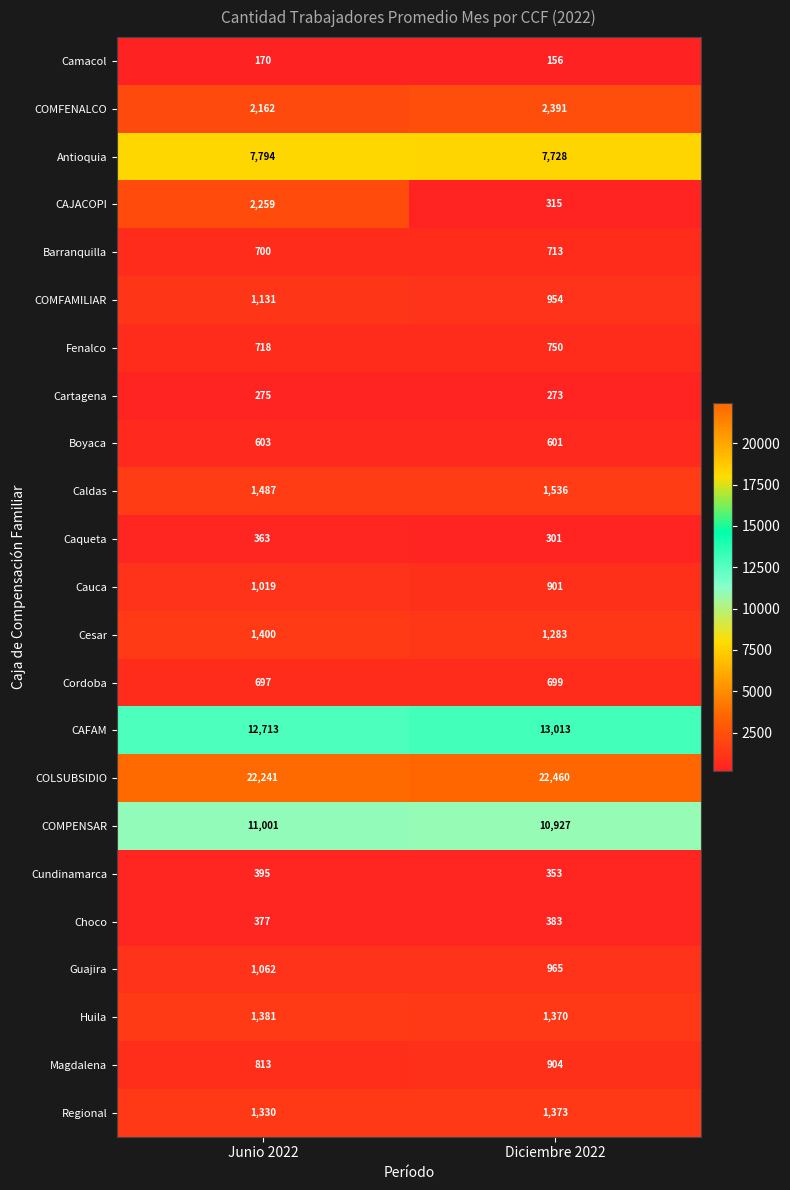

At which category does the chart reach its minimum across all series?

Diciembre 2022